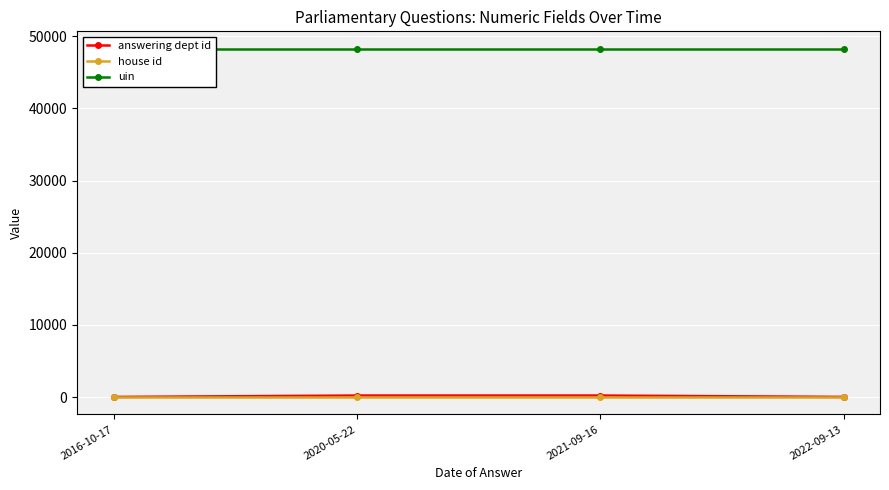

Is it true that uin equals 48279 at 2016-10-17?

True